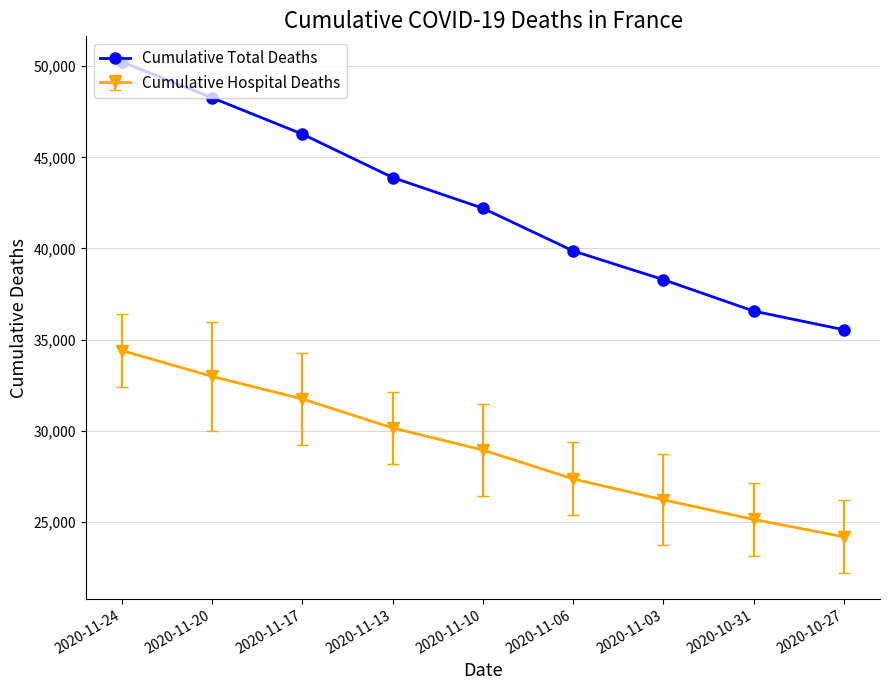

What is the sum of all Cumulative Total Deaths values?

381134